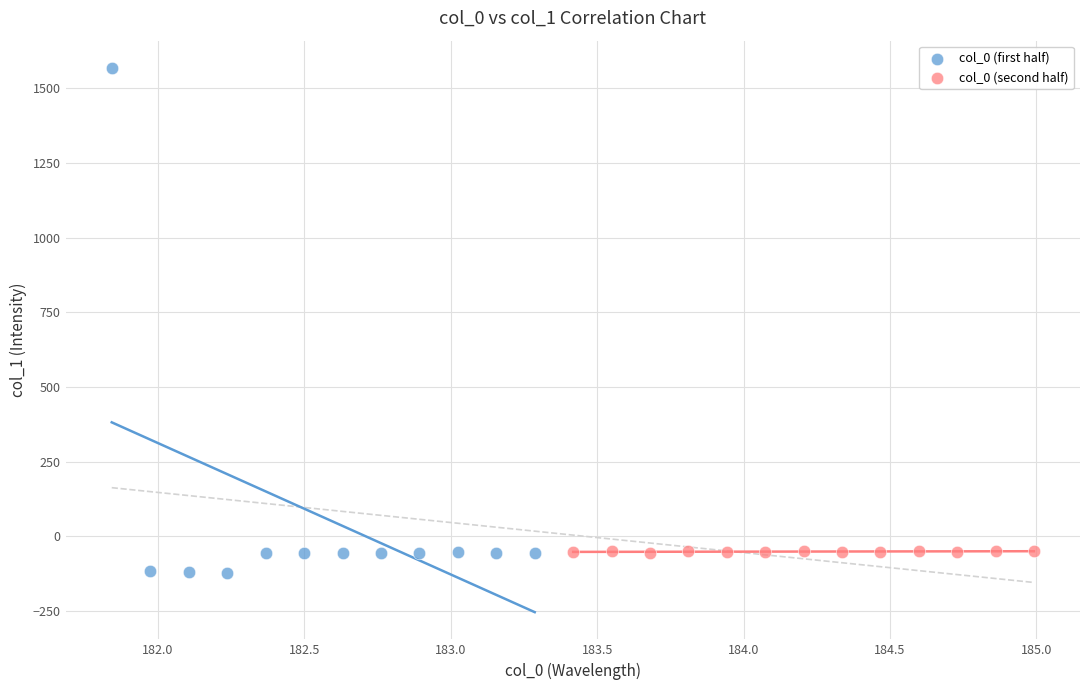

Which series has the largest Y range (max minus min)?

col_0 (first half)